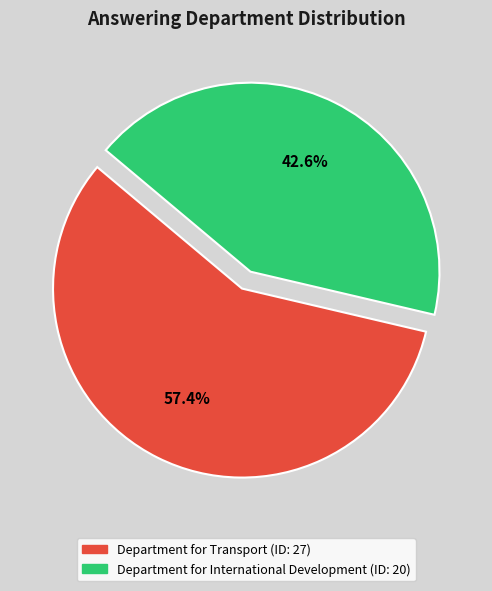

To the nearest percent, what portion does Department for Transport represent?

57%